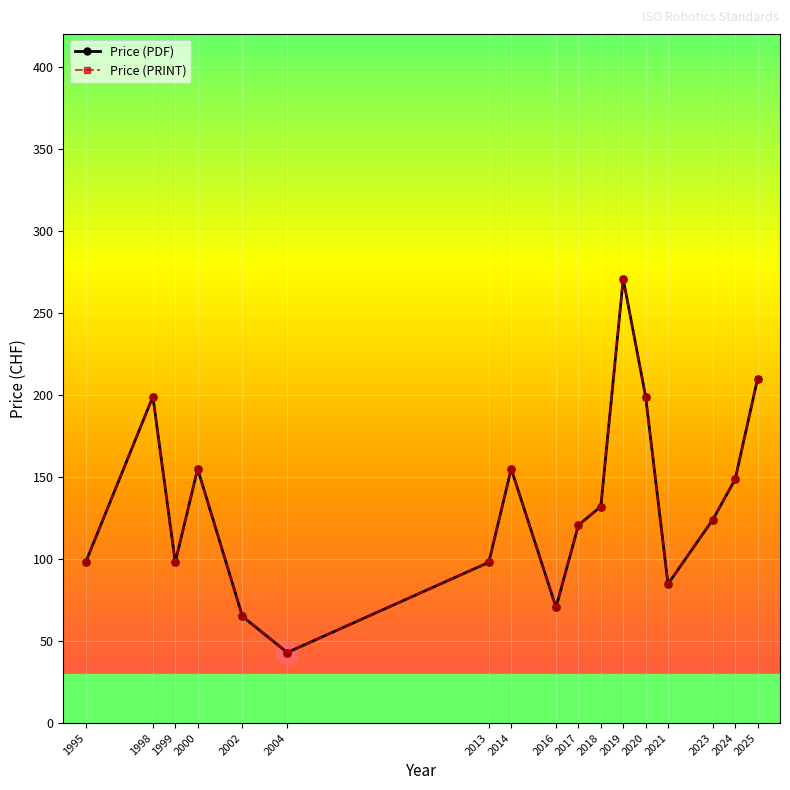

Is the value of Price (PDF) at 2000 greater than the value of Price (PRINT) at 1998?

No